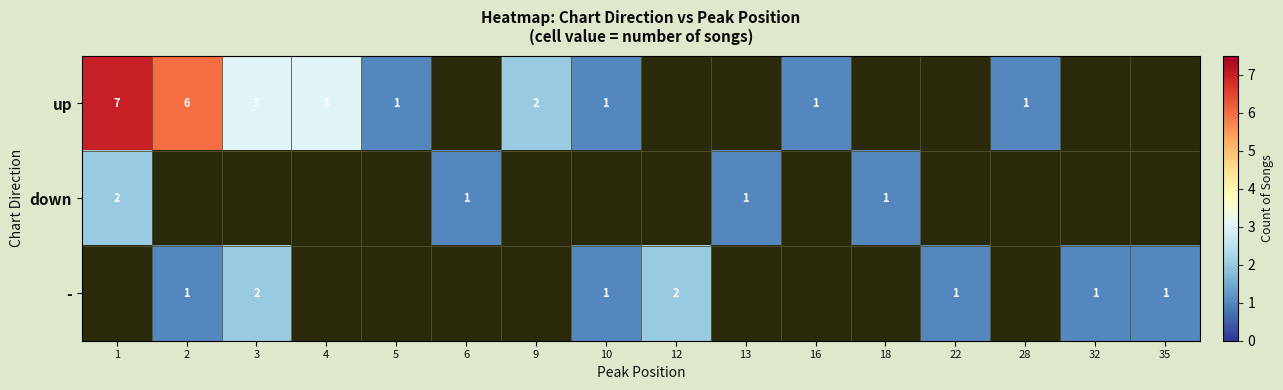

True or false: - has a value of 1 at 22.

True